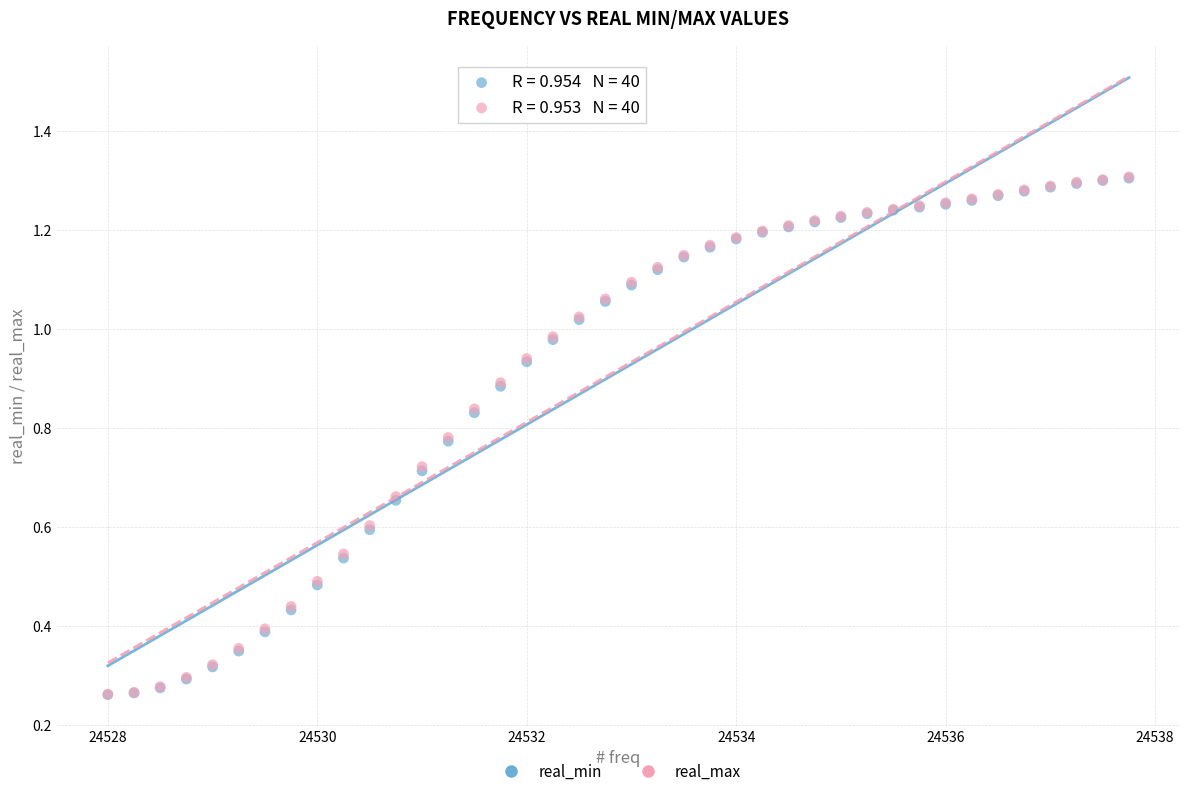

What are all the series names shown in the legend?

real_min, real_max